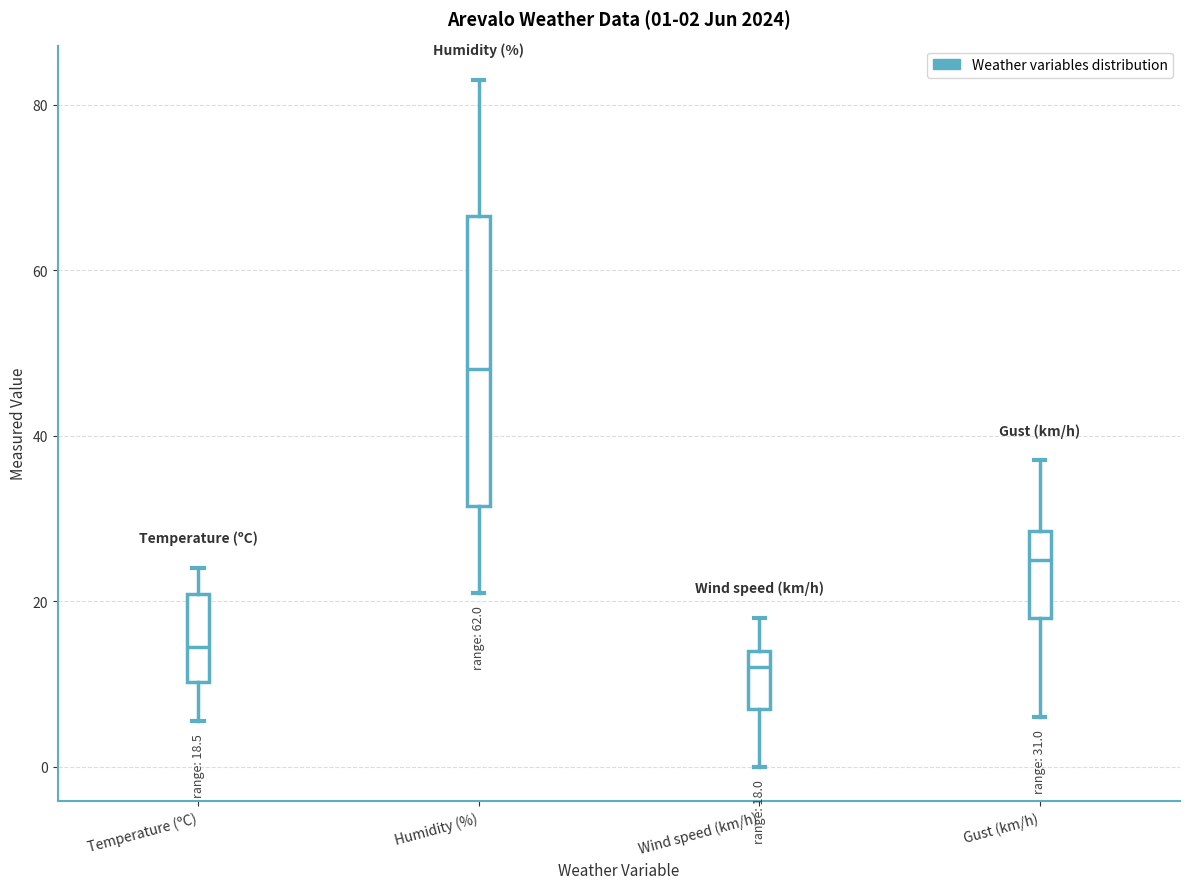

Which box is the tallest, from its lower edge to its upper edge?

Humidity (%)